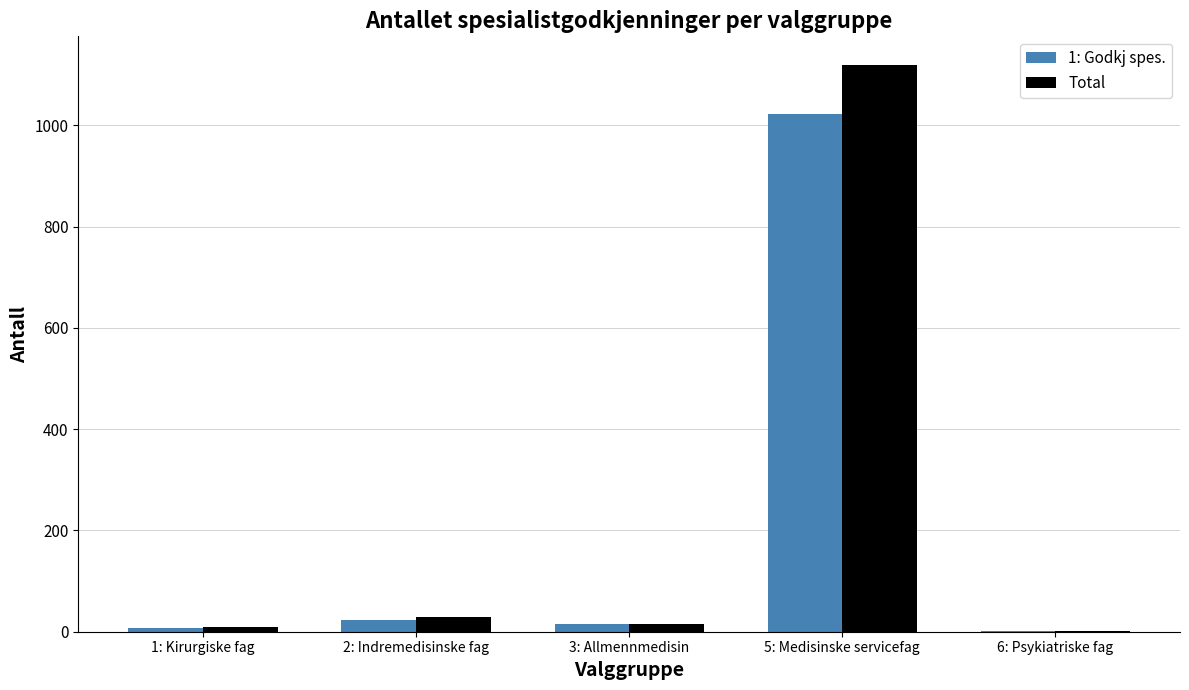

At which category is the sum across all series the highest?

5: Medisinske servicefag